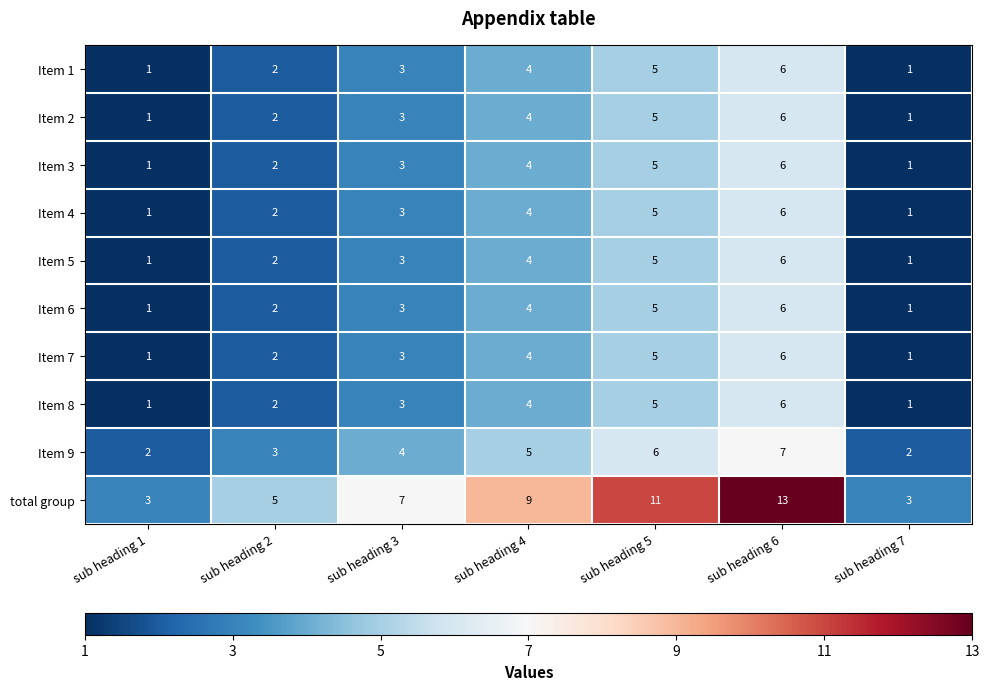

True or false: Item 2 has a value of 1 at sub heading 2.

False